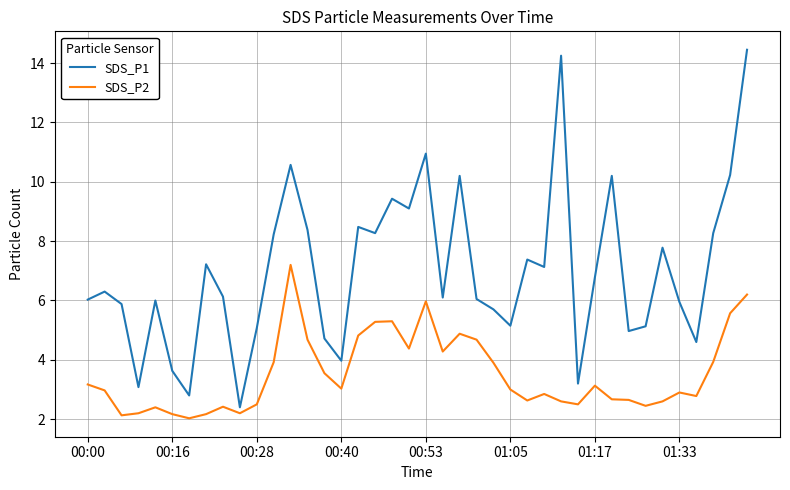

What is the smallest value displayed?

2.0